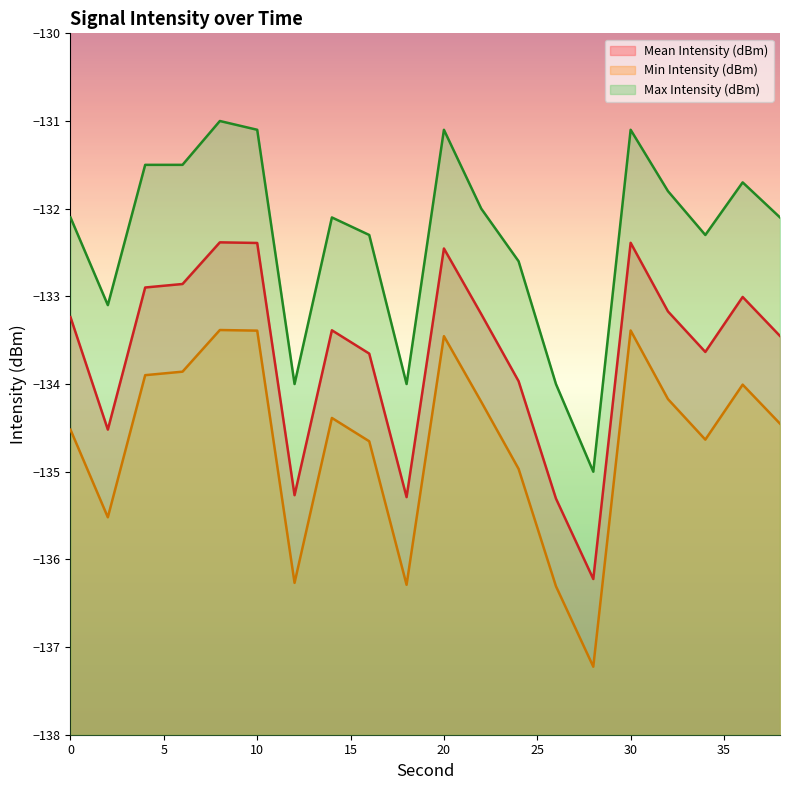

At which label is Mean Intensity (dBm) closest to -134?

24